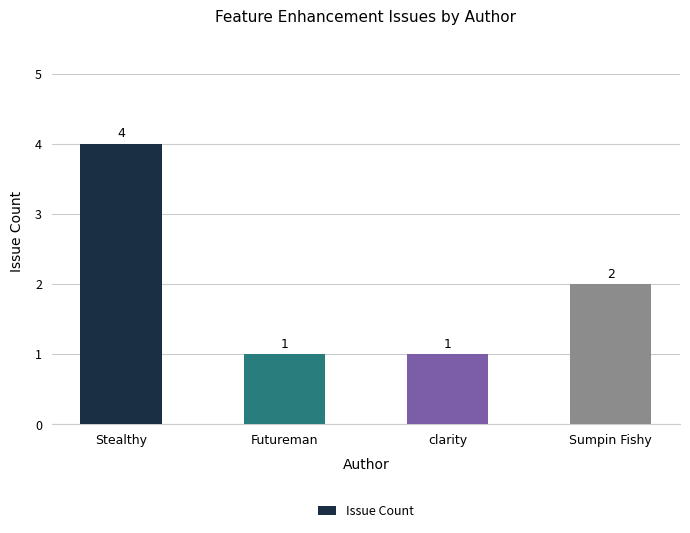

True or false: the data shows 0 at clarity.

False